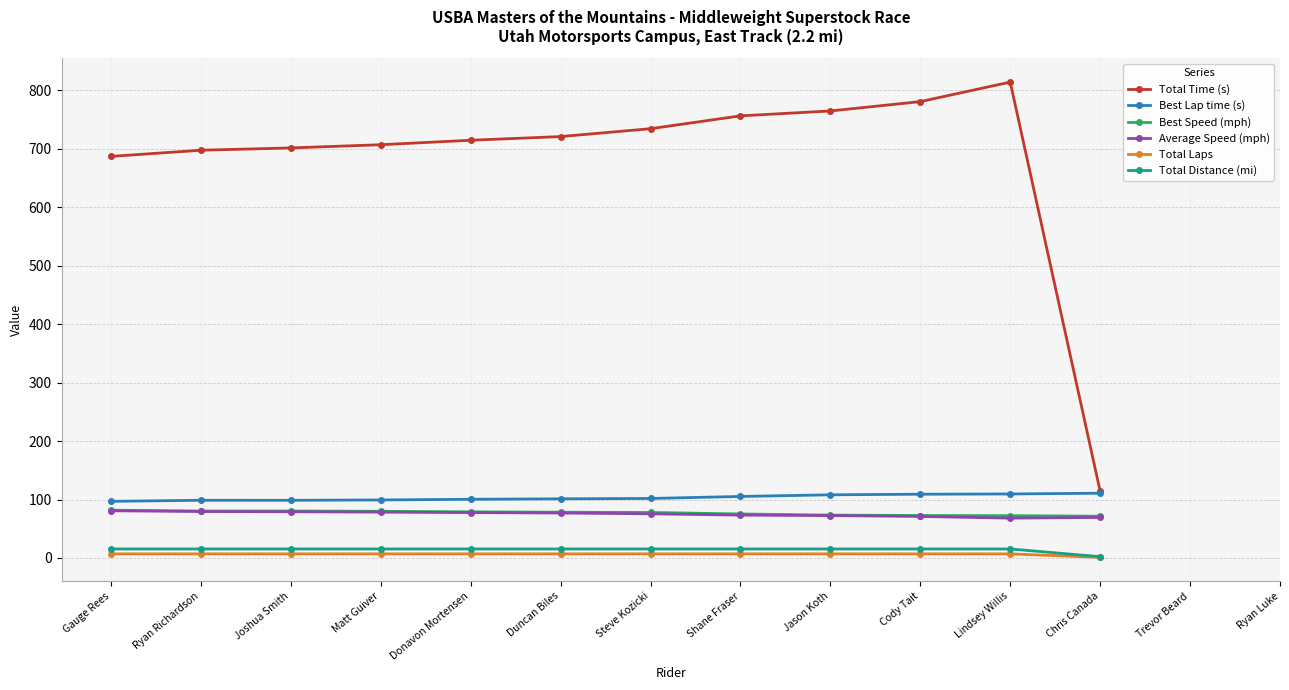

True or false: Average Speed (mph) and Total Distance (mi) cross at least once.

False